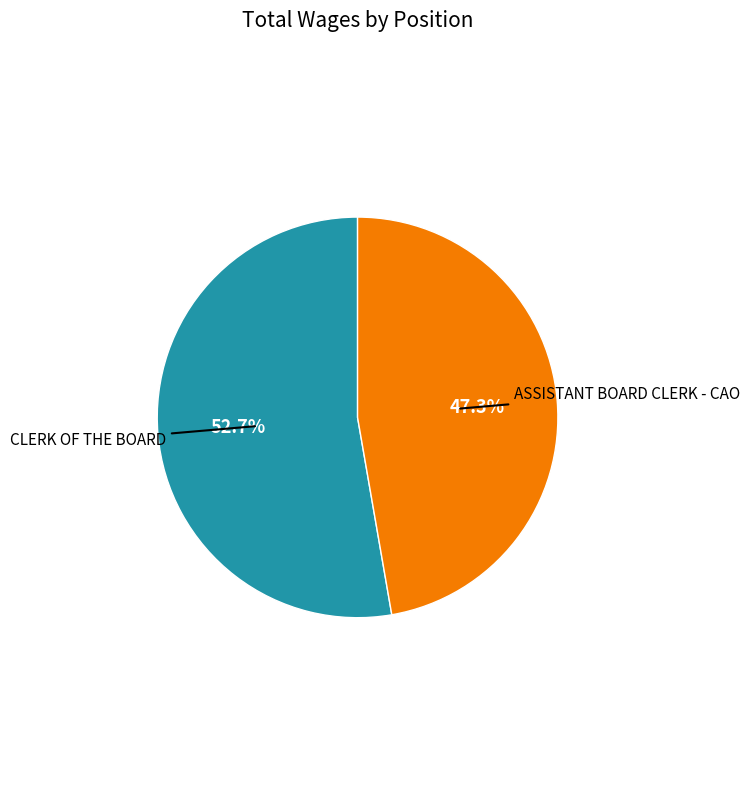

Is there a majority slice in this chart?

Yes